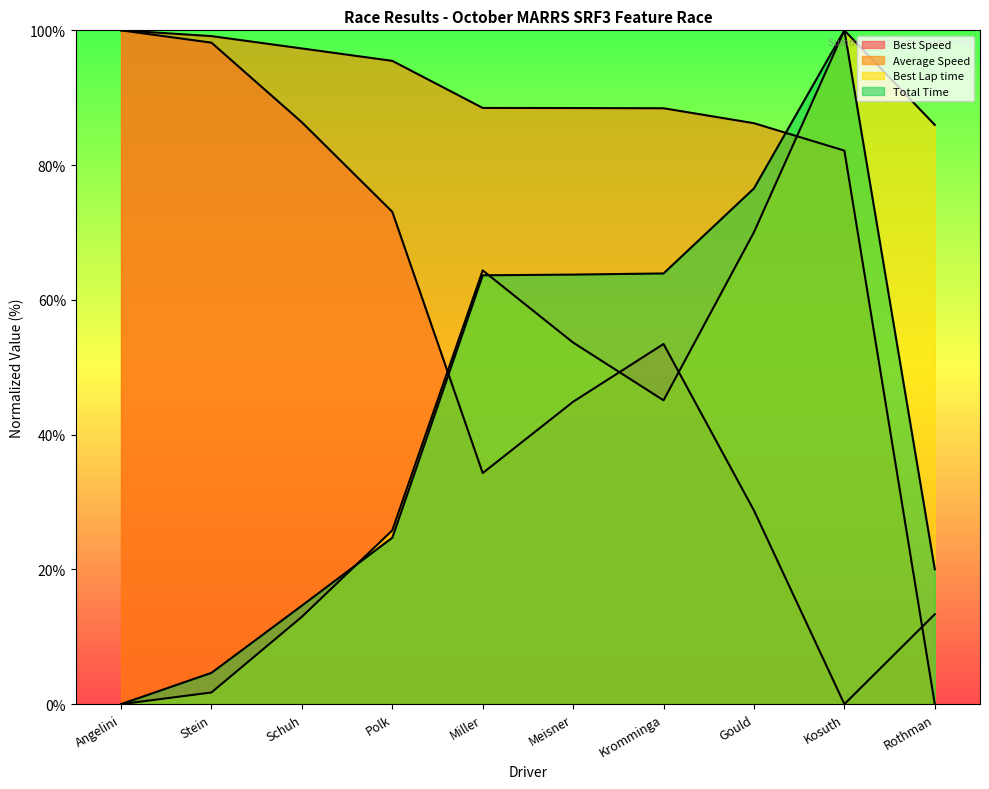

At which category does Best Lap time reach its first local peak?

Miller